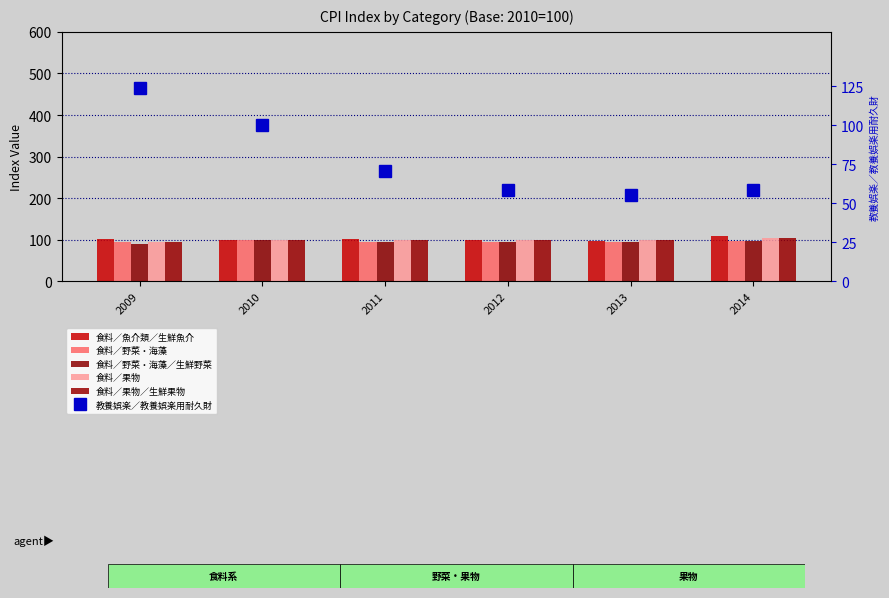

Reading left to right, list all the values displayed in this chart.

食料／魚介類／生鮮魚介: 101.1	100.0	102.2	100.3	97.8	108.9
食料／野菜・海藻: 94.1	100.0	95.8	94.7	95.3	97.1
食料／野菜・海藻／生鮮野菜: 90.2	100.0	94.5	93.7	95.2	97.2
食料／果物: 94.3	100.0	99.6	100.5	99.9	104.6
食料／果物／生鮮果物: 93.6	100.0	99.7	100.5	99.8	104.8
教養娯楽／教養娯楽用耐久財: 124.2	100.0	70.6	58.6	55.2	58.6